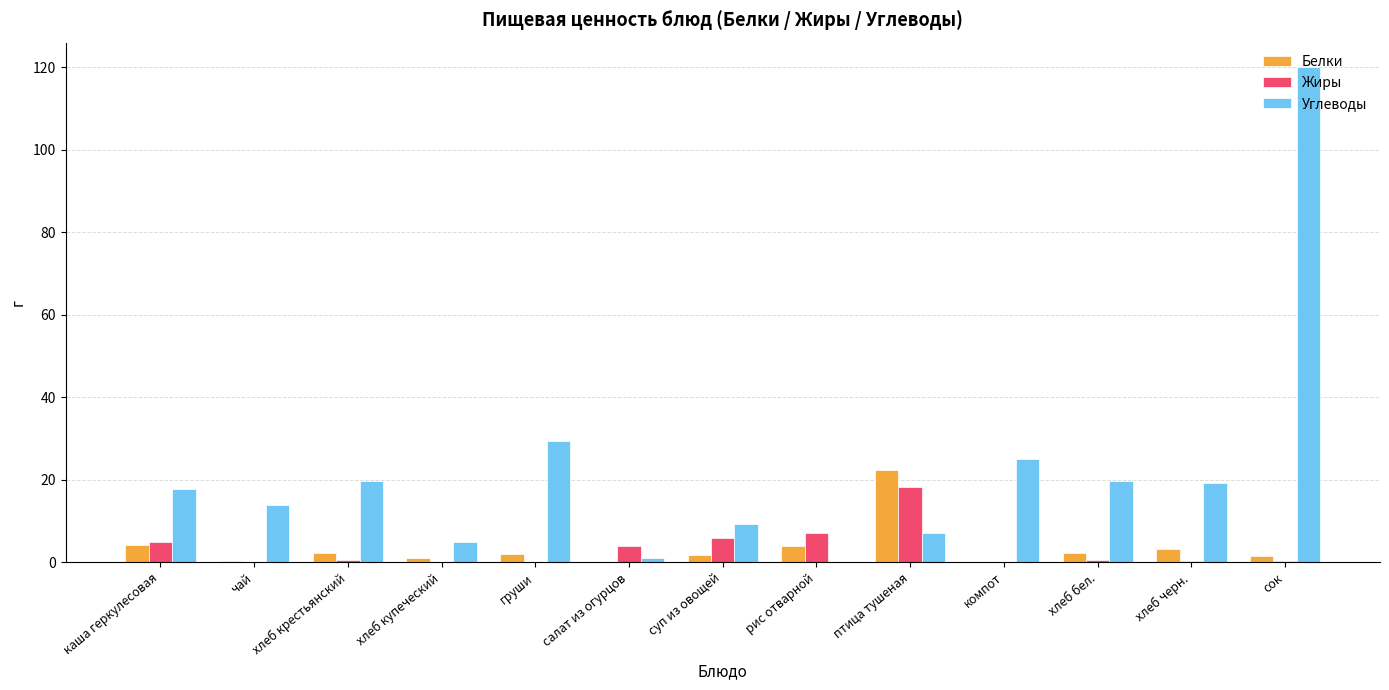

What is the total value across all series at суп из овощей?

17.0